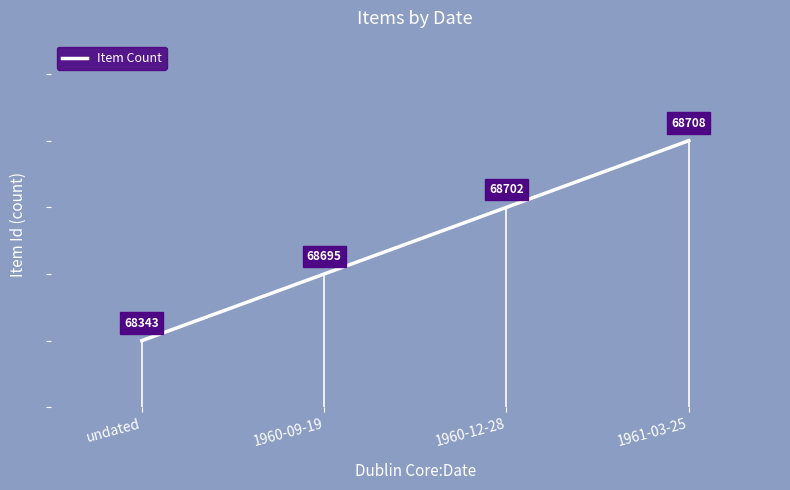

What is the value of the 3rd point from the left?

3